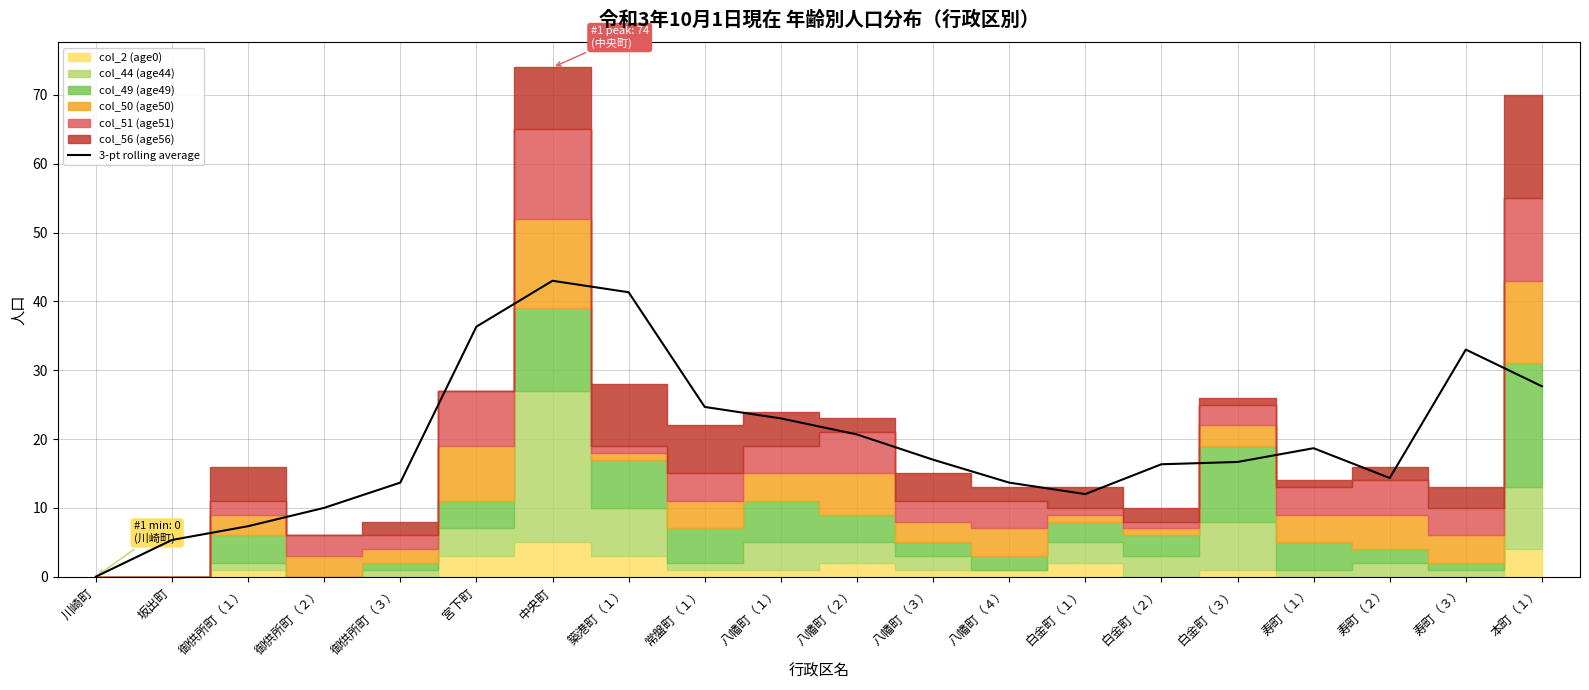

Reading right to left, extract all data points from this chart.

27.7	33.0	14.3	18.7	16.7	16.3	12.0	13.7	17.0	20.7	23.0	24.7	41.3	43.0	36.3	13.7	10.0	7.3	5.3	0.0